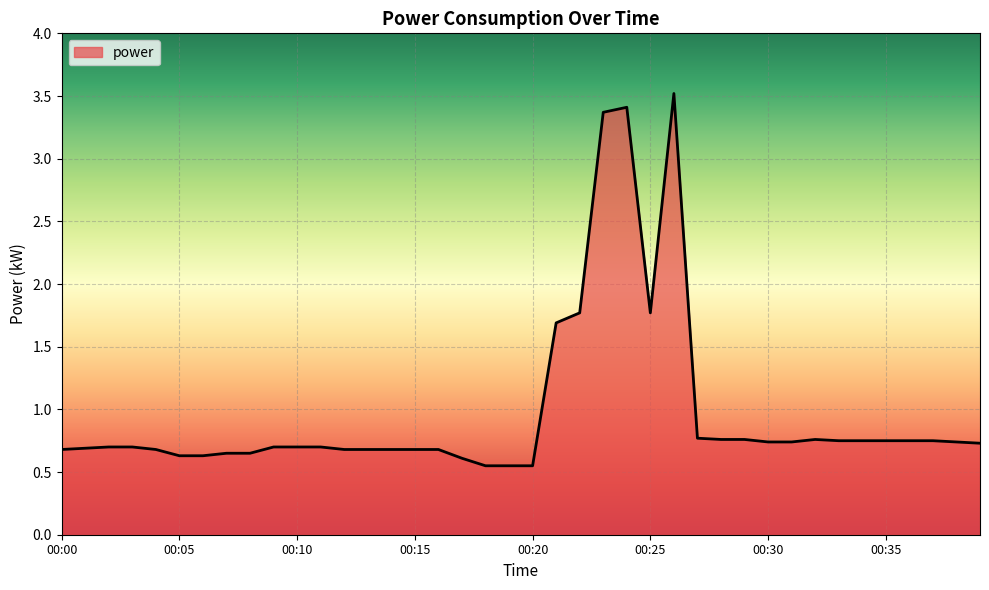

What is the difference between the maximum and minimum values?

3.0